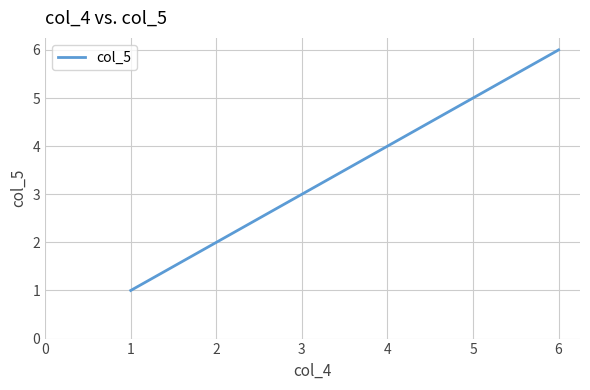

Rank the categories by value from highest to lowest.

6, 5, 4, 3, 2, 1